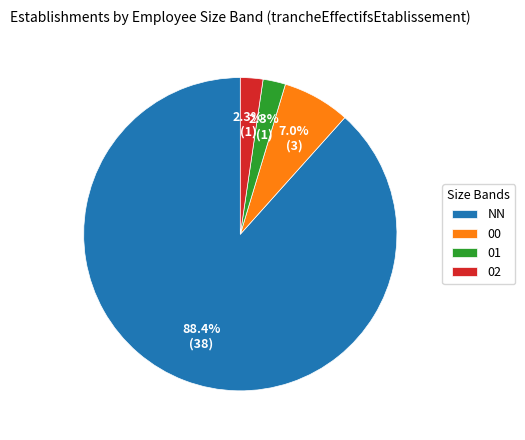

Which category has the biggest portion of the pie?

NN